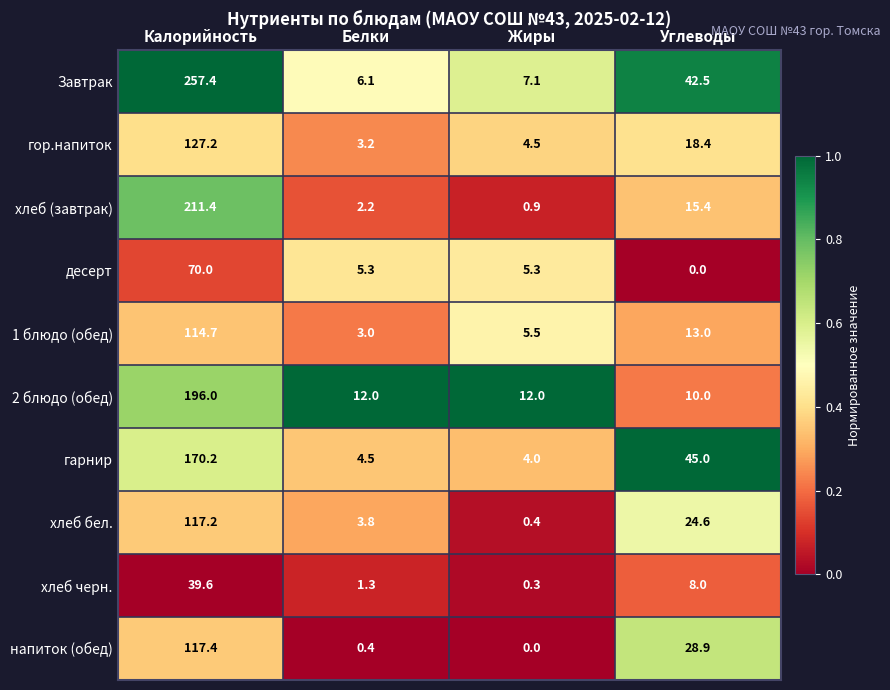

What is the difference between the highest and lowest values at Калорийность?

217.8